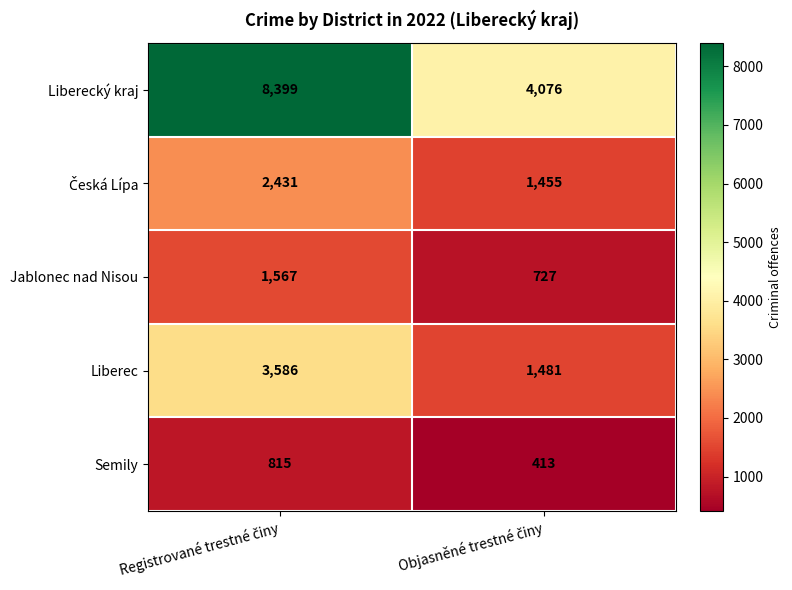

Which series has the largest total across all categories?

Liberecký kraj